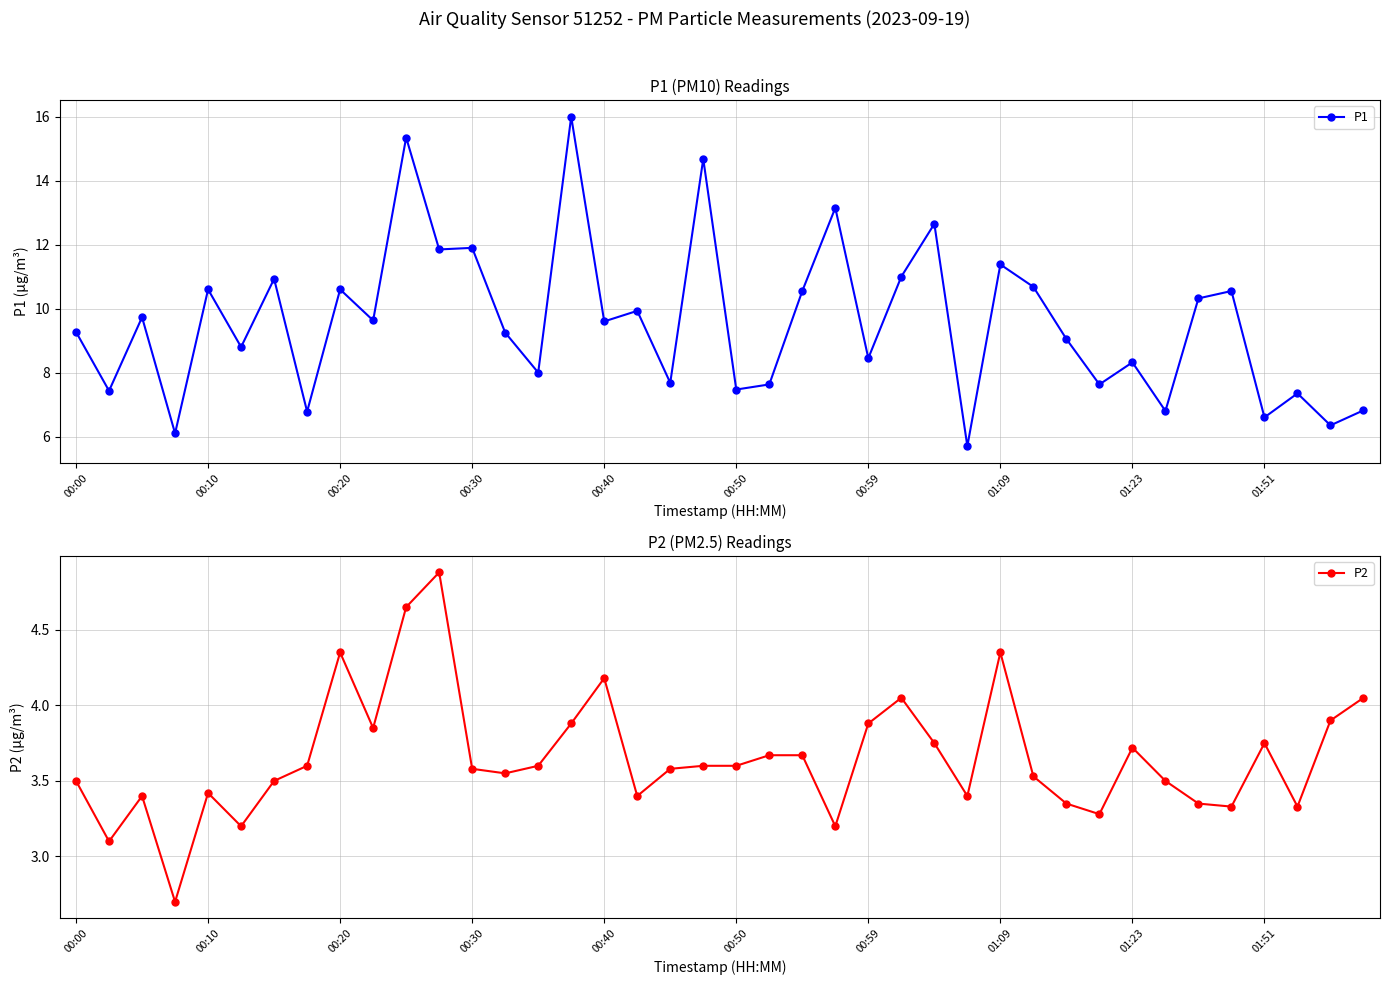

At how many categories does at least one series exceed 9?

23